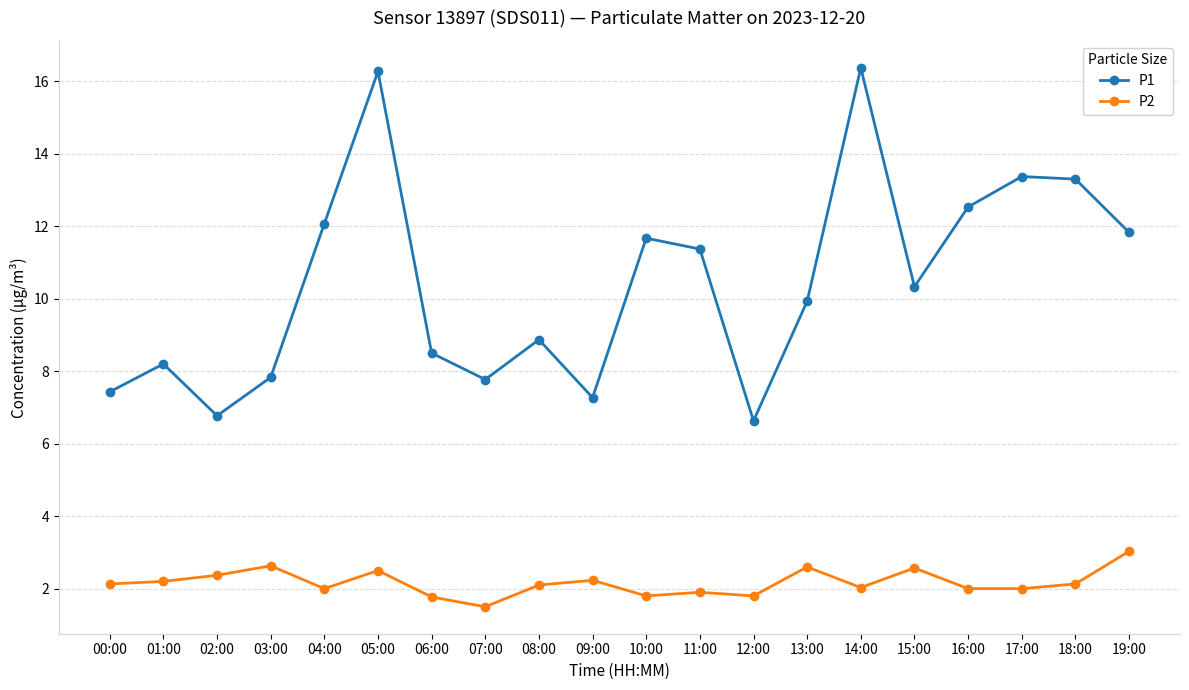

What is the value of the P1 point at the 6th from the left?

16.3